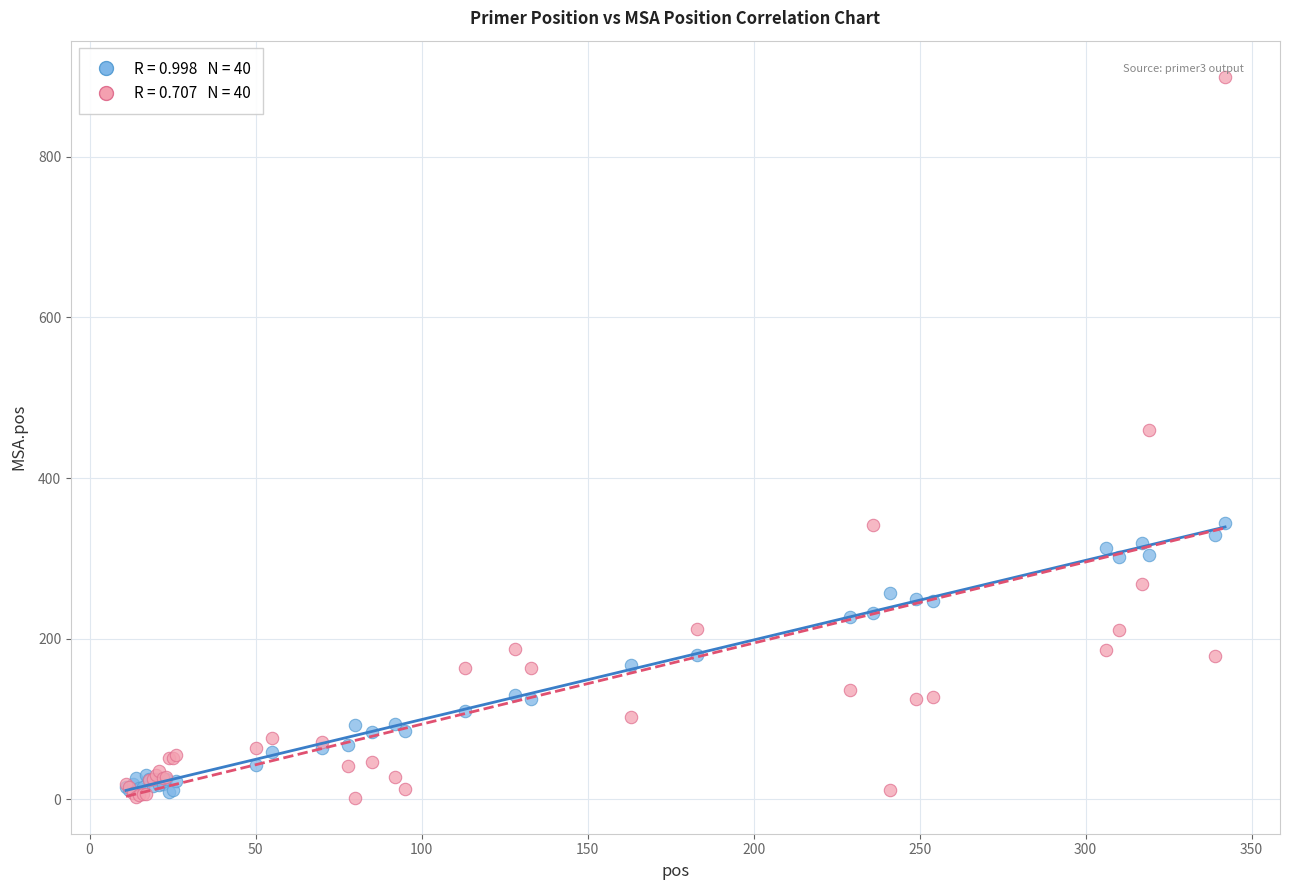

Across all series, what Y value is closest to 450?

460.3